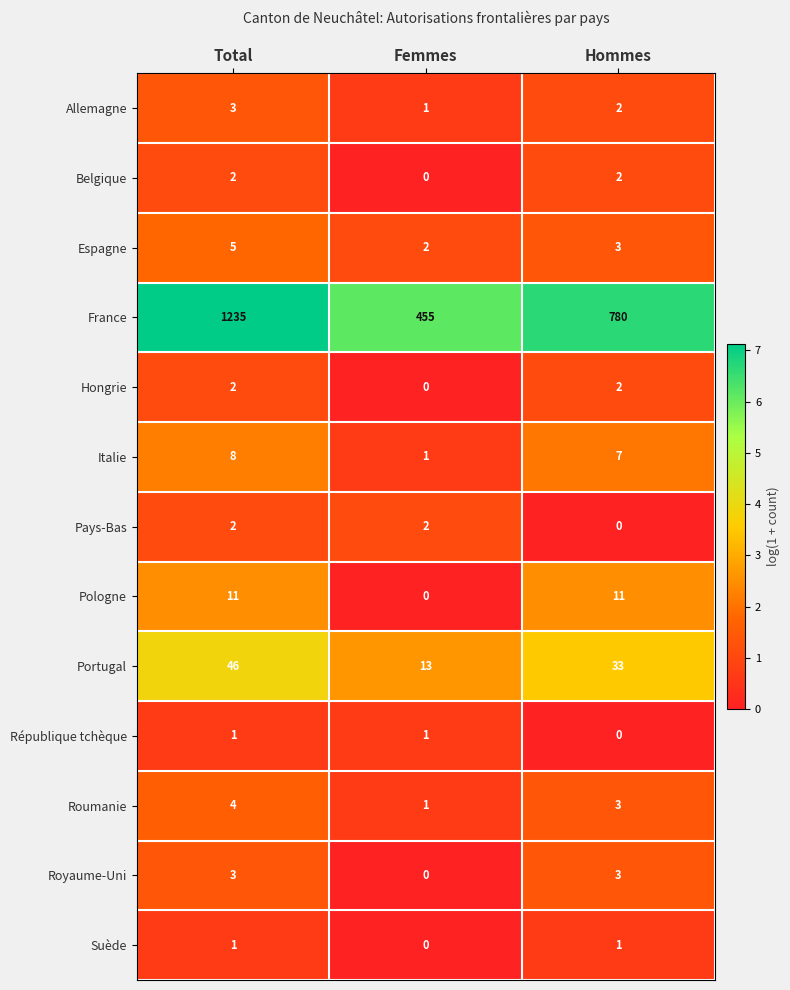

Which category has the lowest value in the République tchèque series?

Hommes